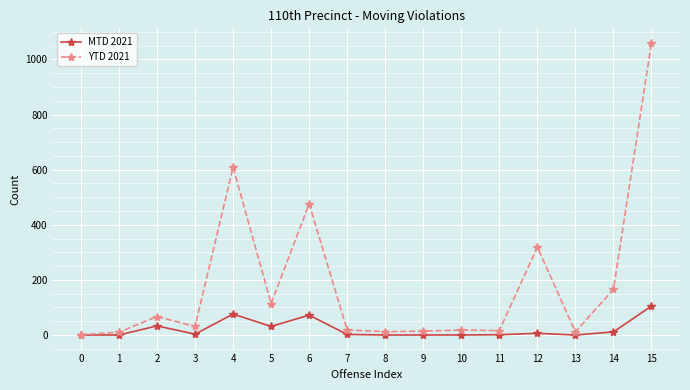

Does the chart have visible grid lines?

Yes